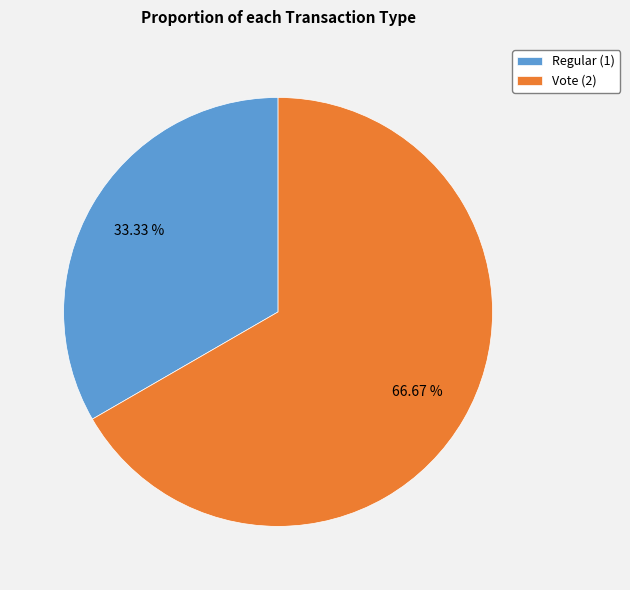

Is the sum of Vote (2) and Regular (1) greater than half?

Yes